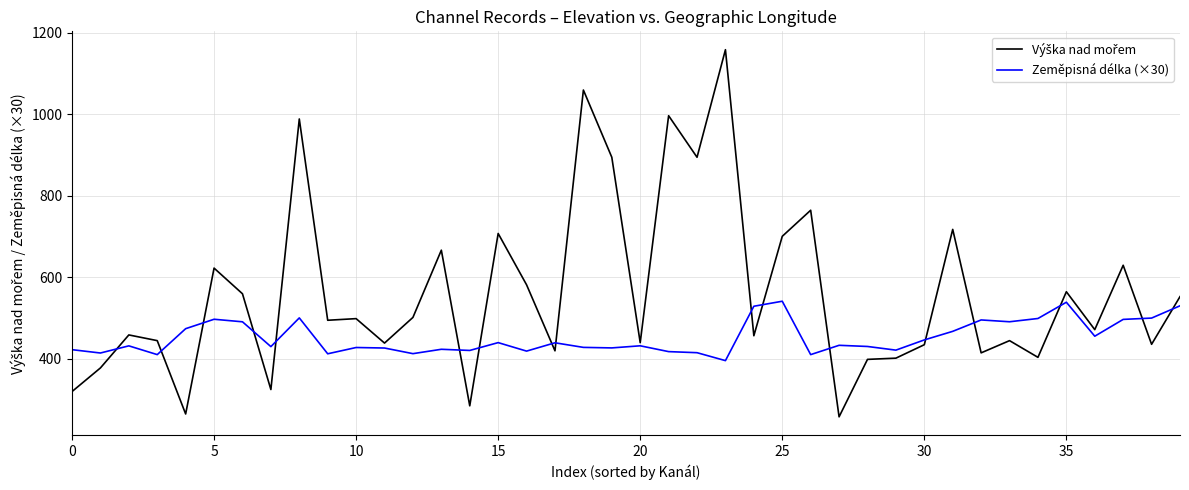

What is the lowest value of the Zeměpisná délka (×30) series?

395.9